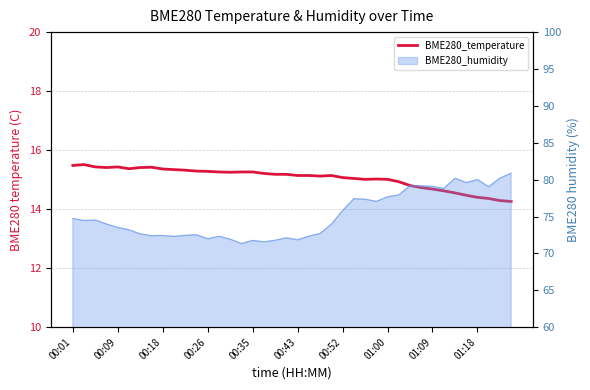

Does the chart have visible grid lines?

Yes